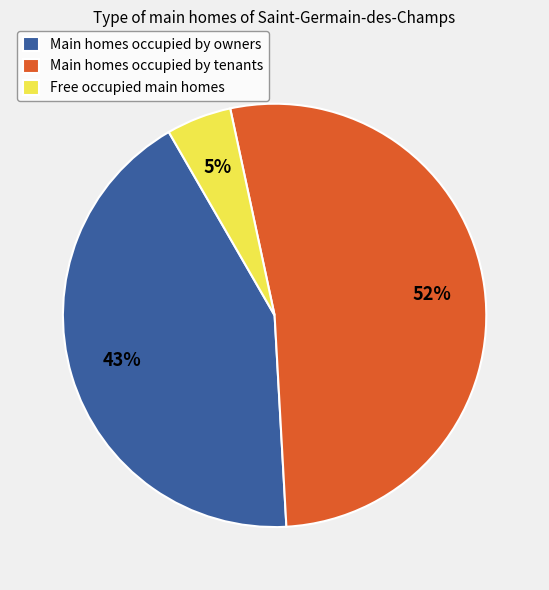

What is the largest slice in the pie chart?

Main homes occupied by tenants